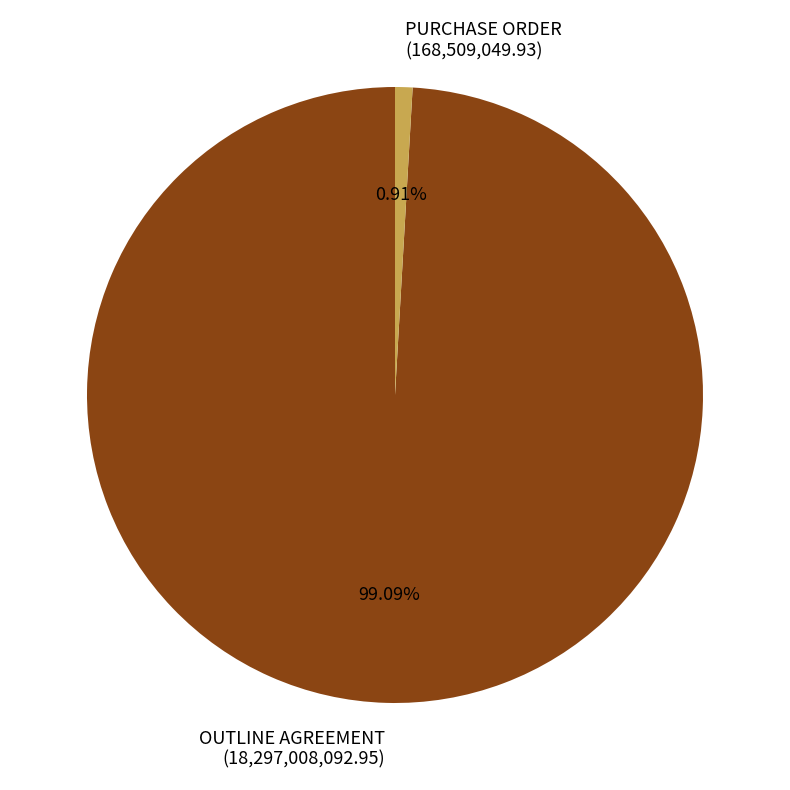

Is there any slice that represents more than half of the pie?

Yes